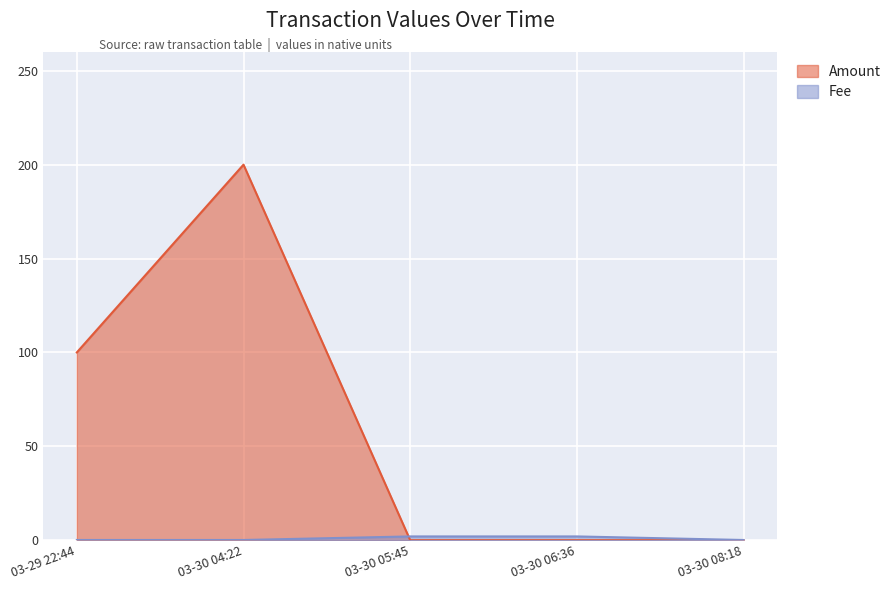

What is the difference between the maximum and minimum values in the Amount series?

200.0